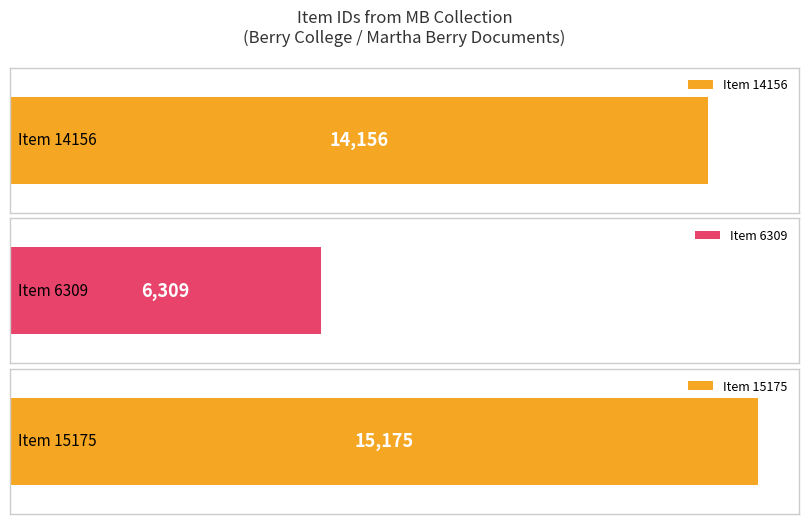

Rank the categories by value from highest to lowest.

Item 15175, Item 14156, Item 6309